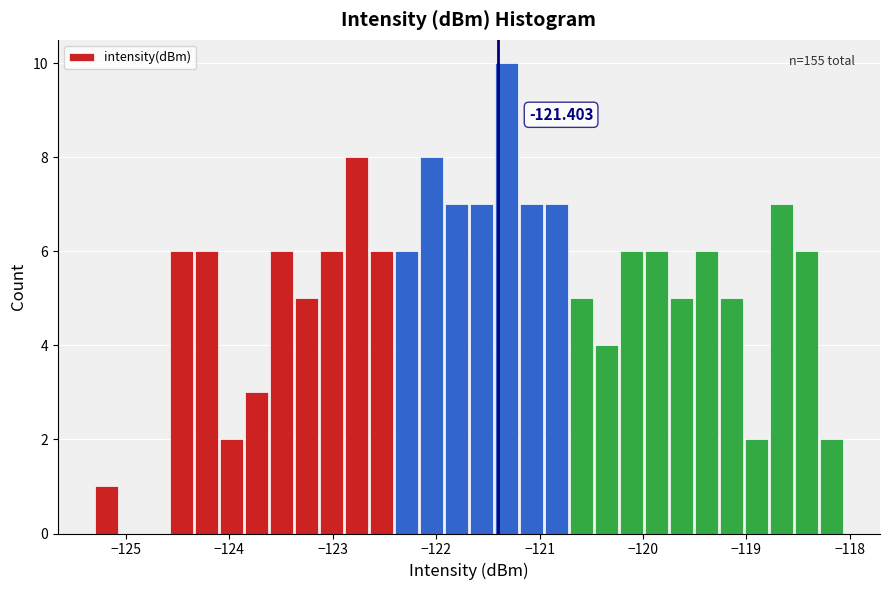

Read against the x-axis, roughly where is the centre of the tallest bar?

-121.3